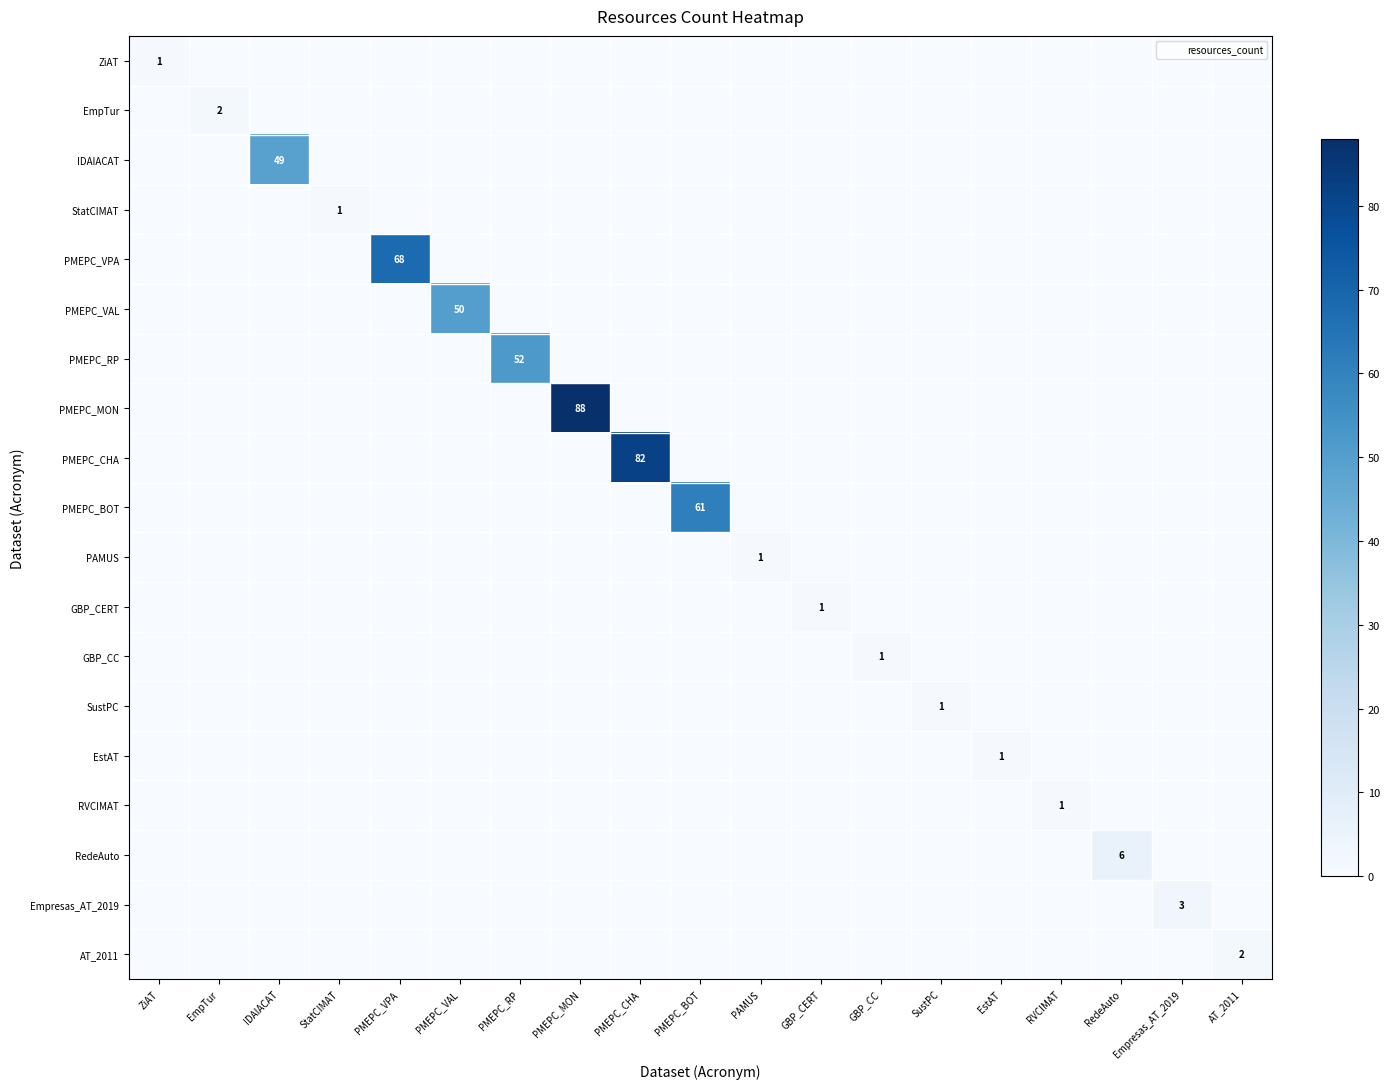

Rank the series by their maximum value, from highest to lowest.

PMEPC_MON, PMEPC_CHA, PMEPC_VPA, PMEPC_BOT, PMEPC_RP, PMEPC_VAL, IDAIACAT, RedeAuto, Empresas_AT_2019, EmpTur, AT_2011, ZiAT, StatCIMAT, PAMUS, GBP_CERT, GBP_CC, SustPC, EstAT, RVCIMAT